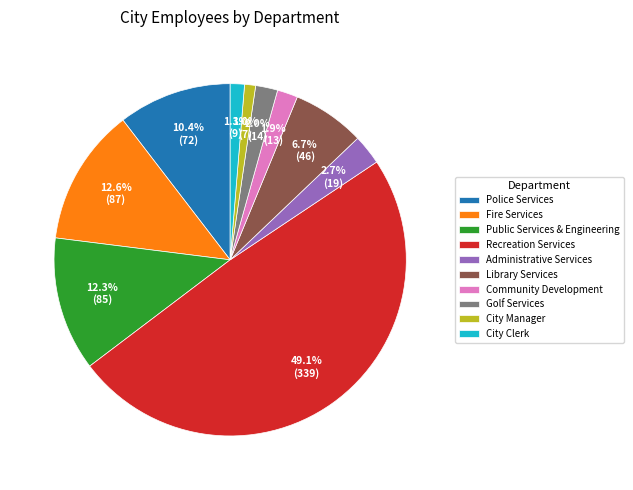

What is the total percentage of City Manager and Public Services & Engineering?

13.3%